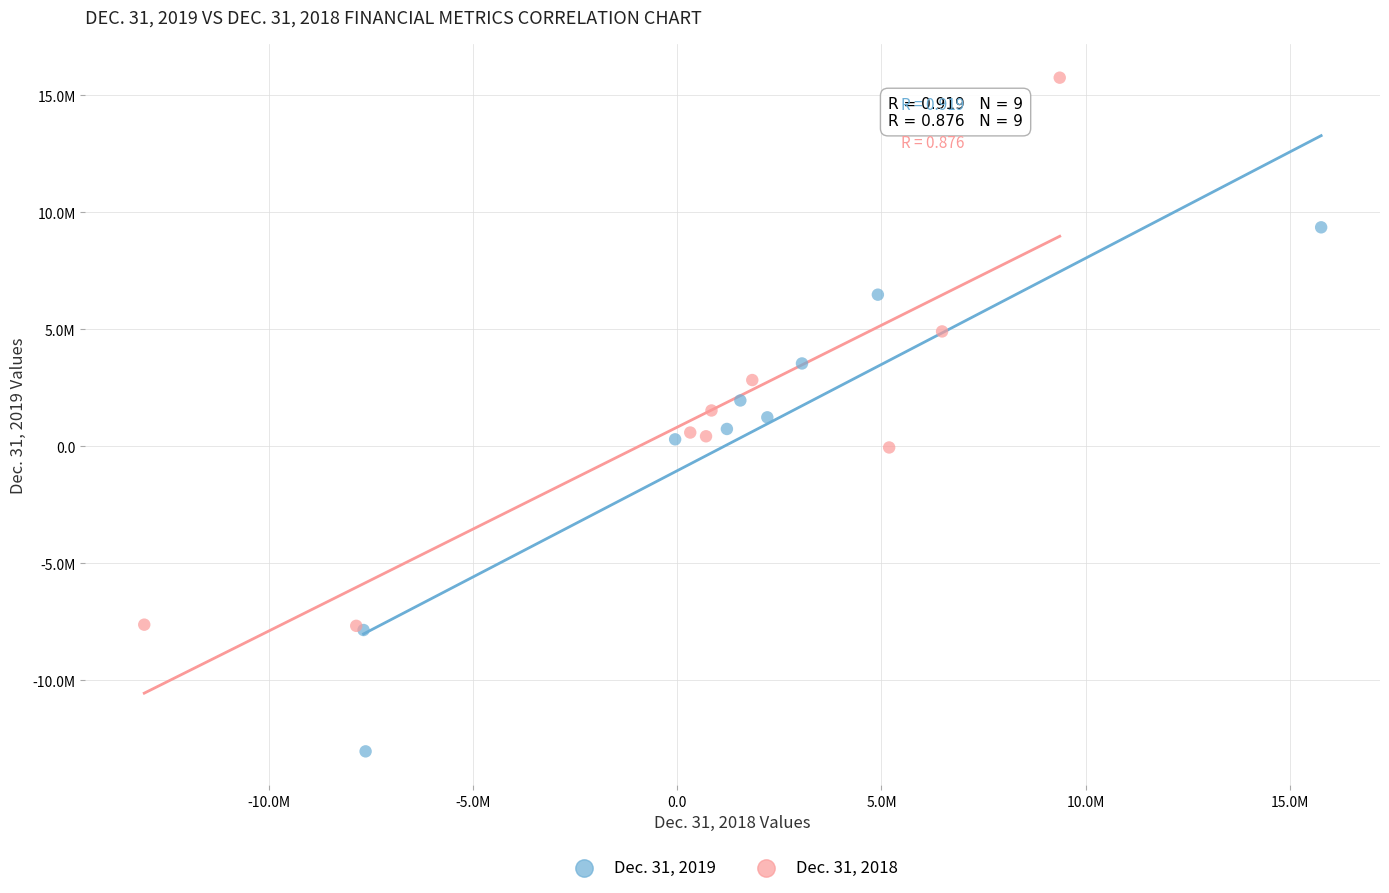

Which series contains the highest Y value?

Dec. 31, 2018